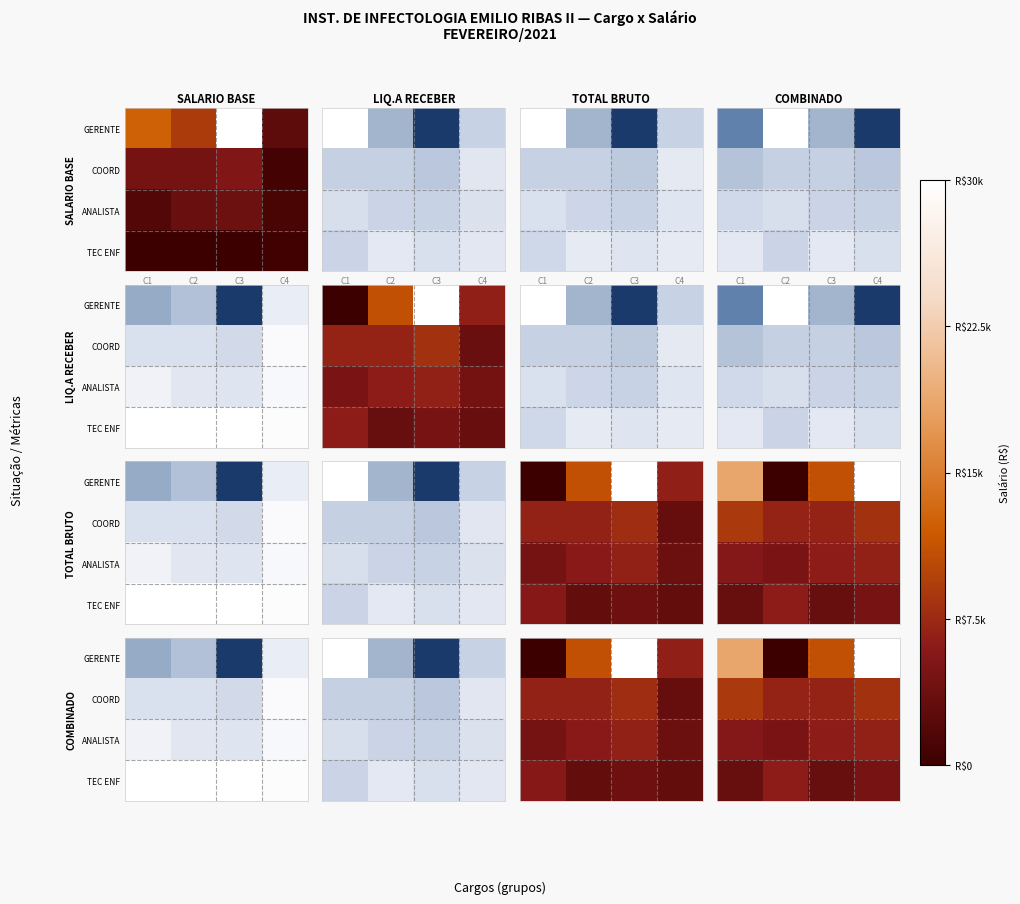

Which series has the largest range (max minus min)?

GERENTE